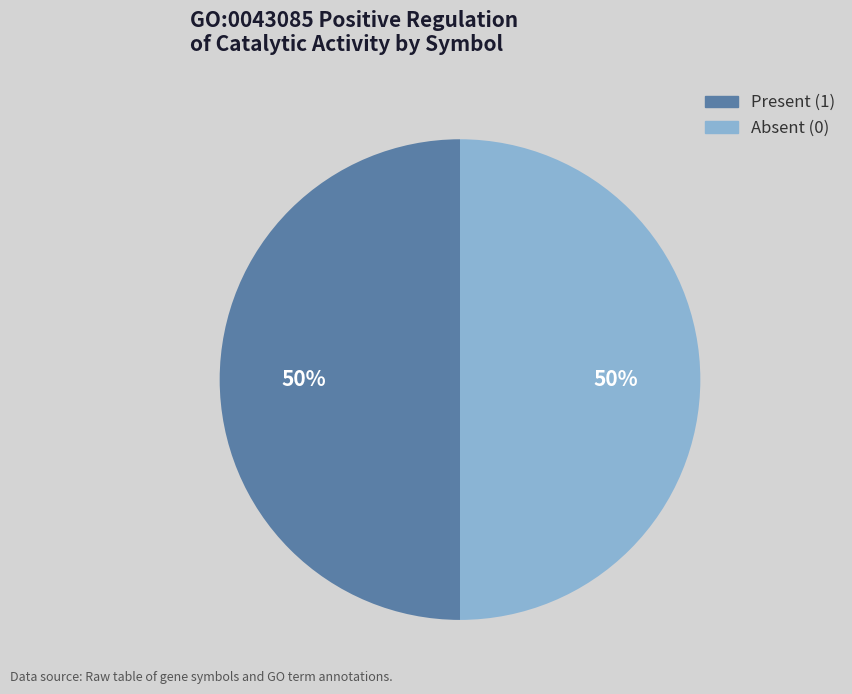

To the nearest percent, what is the average slice percentage?

50%